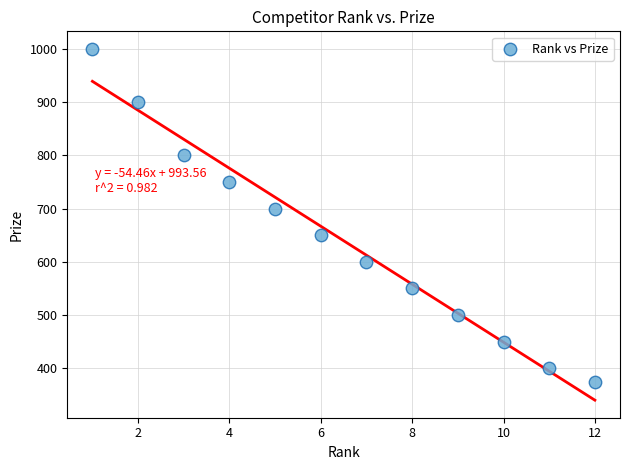

What is the average Y value?

640